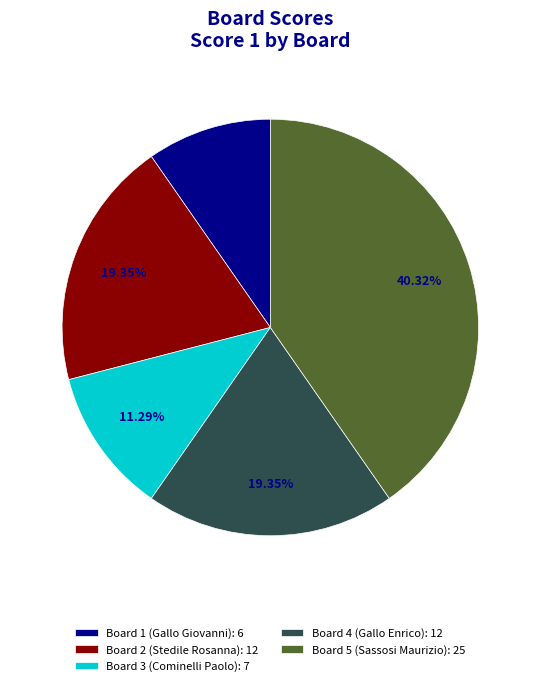

Does Board 2 (Stedile Rosanna) represent more than half of the total?

No